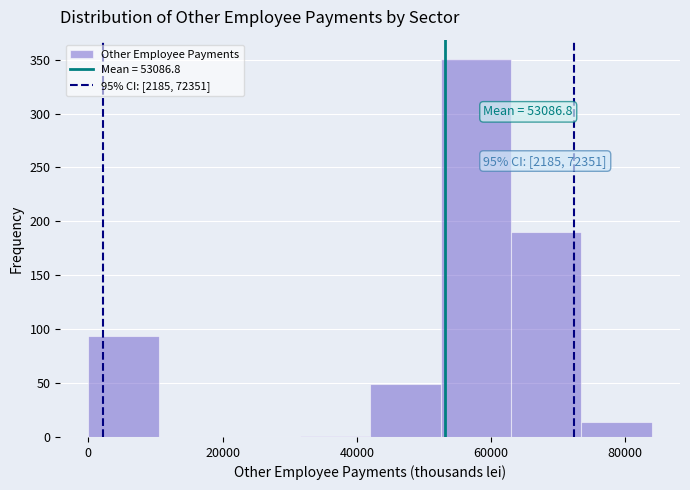

Over which range of the x-axis is the bar tallest?

52000 to 62000